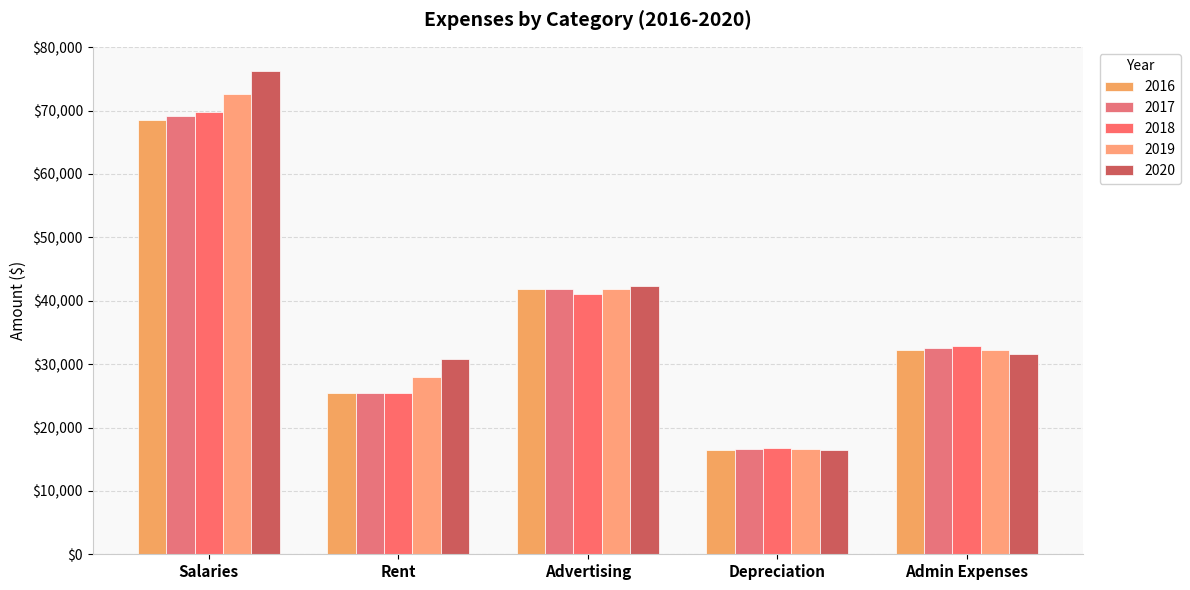

What position from the right is Rent?

4